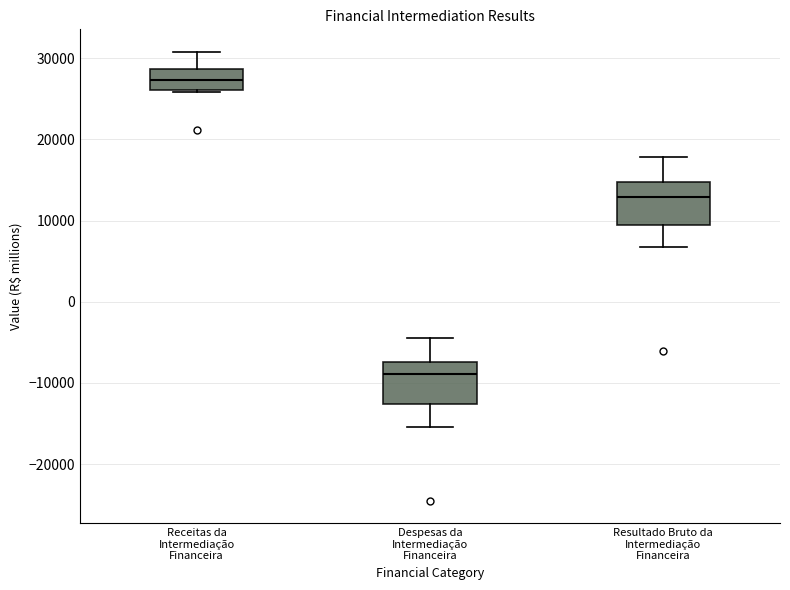

Reading left to right, transcribe this box plot: for each box, give where its median line is, the range the box spans, and where its two whiskers end, as read against the y-axis. The values are not printed on the chart, so give them approximately, as read against the axis.

Receitas da Intermediação Financeira: median 27000, box 26000 to 29000, whiskers 26000 to 31000
Despesas da Intermediação Financeira: median -9000, box -13000 to -7000, whiskers -15000 to -4000
Resultado Bruto da Intermediação Financeira: median 13000, box 9000 to 15000, whiskers 7000 to 18000